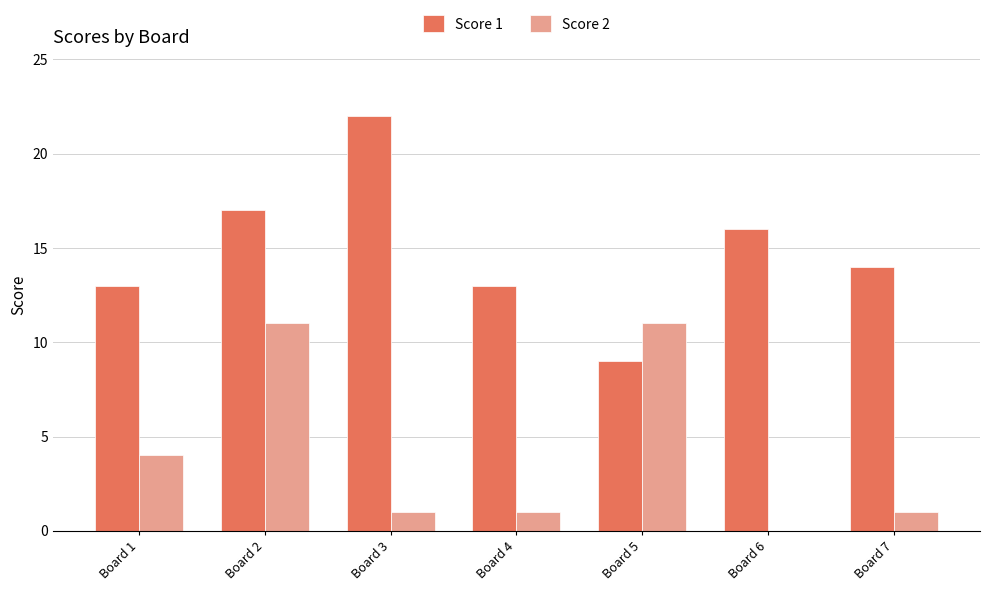

Between Board 2 and Board 7, which series saw the biggest shift?

Score 2